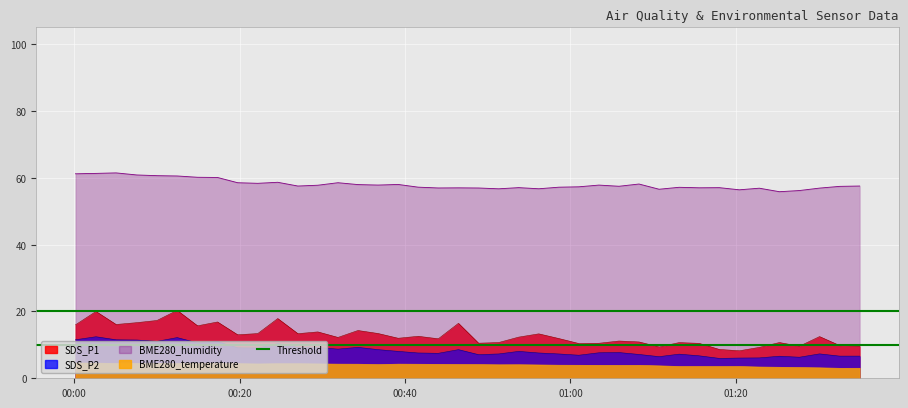

True or false: SDS_P2 has more than 0 points higher than both neighbors.

True